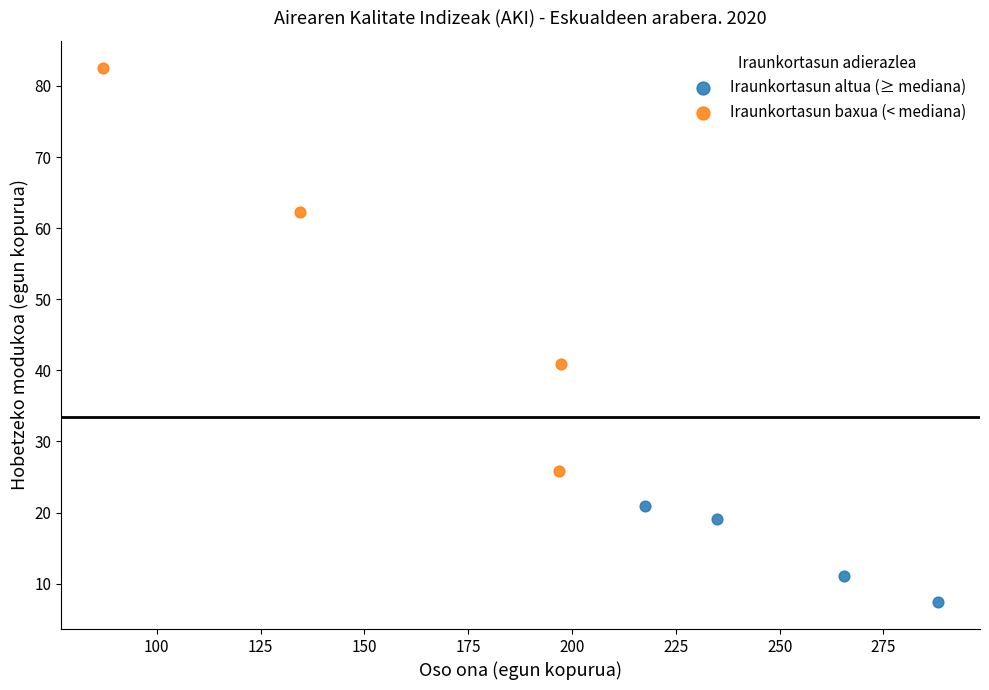

Which series has the largest Y range (max minus min)?

Iraunkortasun baxua (< mediana)